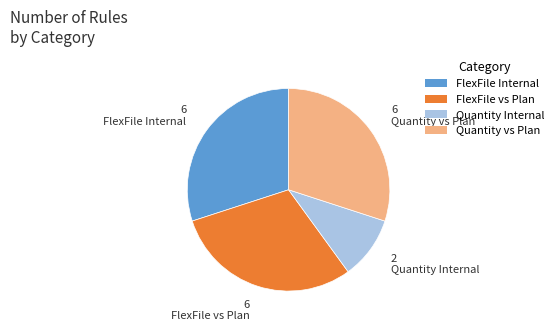

Between Quantity vs Plan and Quantity Internal, which is larger?

Quantity vs Plan